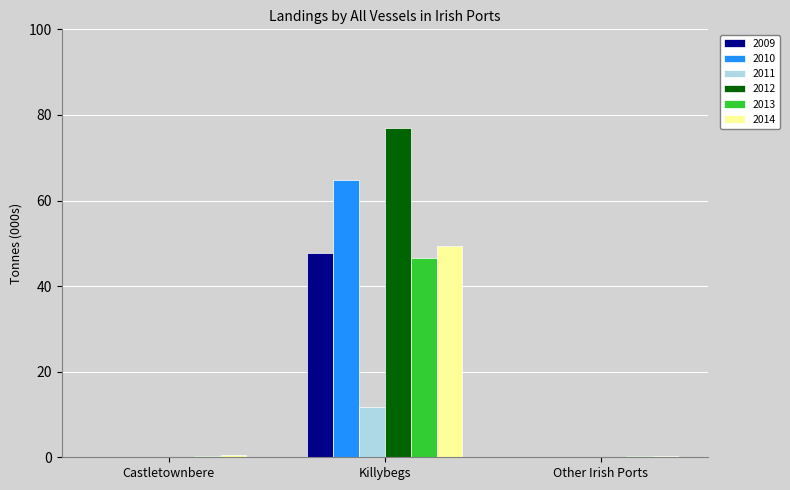

What is the maximum value shown in the chart?

77.0